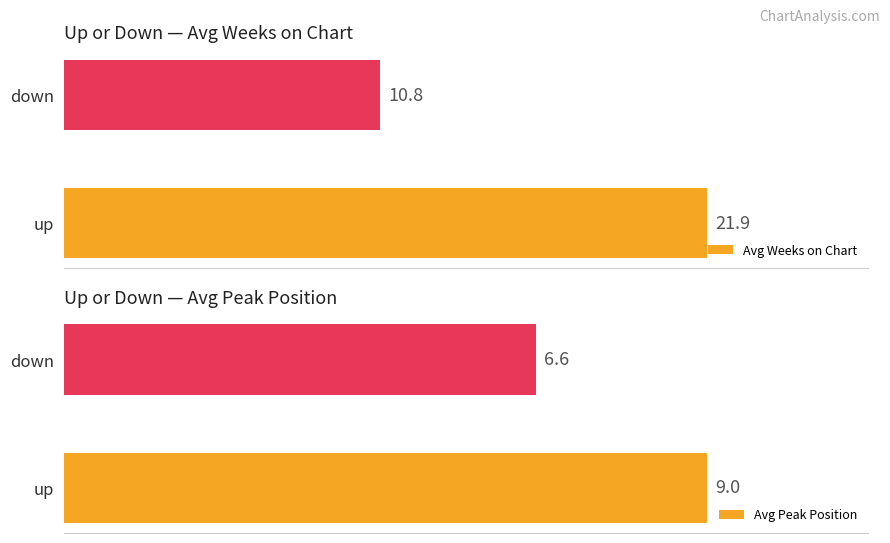

List the labels in order of Avg Peak Position value, smallest first.

down, up